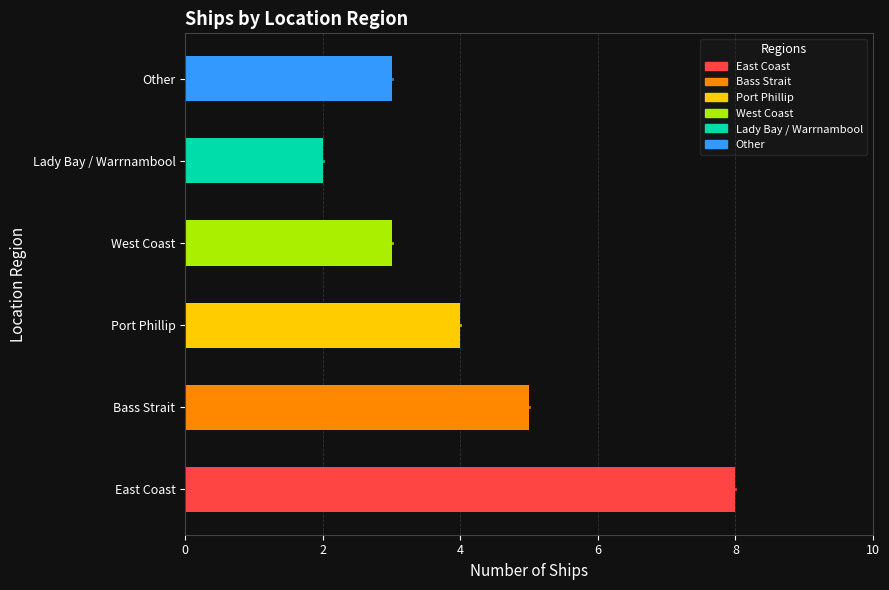

How many bars are there in total?

6